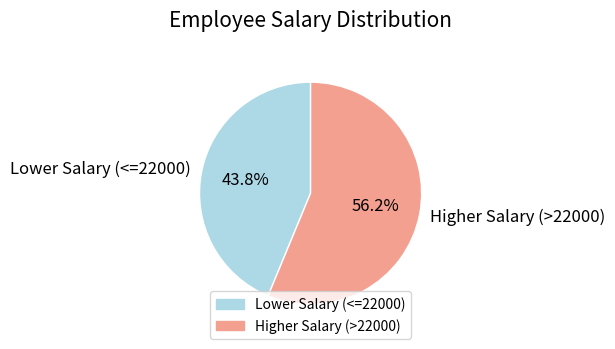

What percentage do Higher Salary (>22000) and Lower Salary (<=22000) together represent?

100.0%